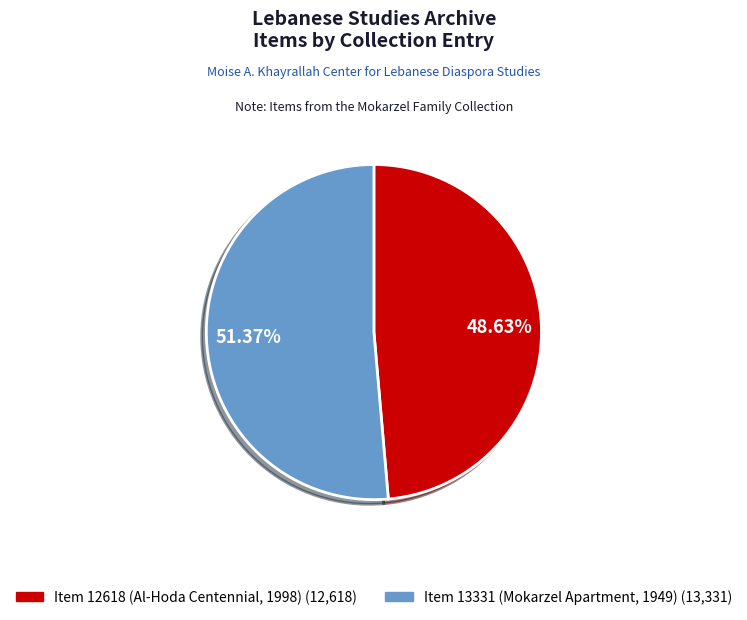

How many segments does this pie chart have?

2